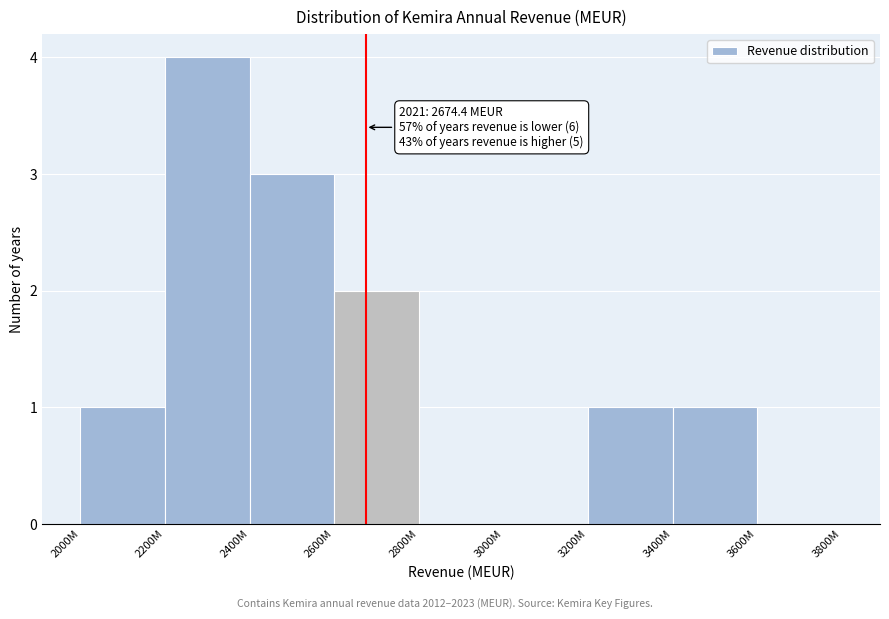

Reading left to right, transcribe all the data shown in this chart.

2000M=1	2200M=4	2400M=3	2600M=2	2800M=0	3000M=0	3200M=1	3400M=1	3600M=0